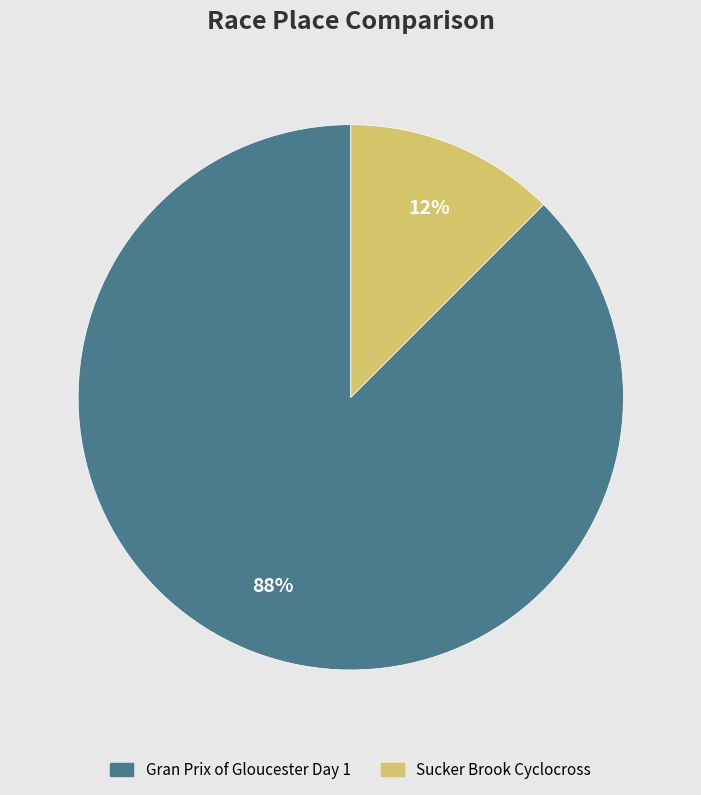

Does any single category account for the majority?

Yes